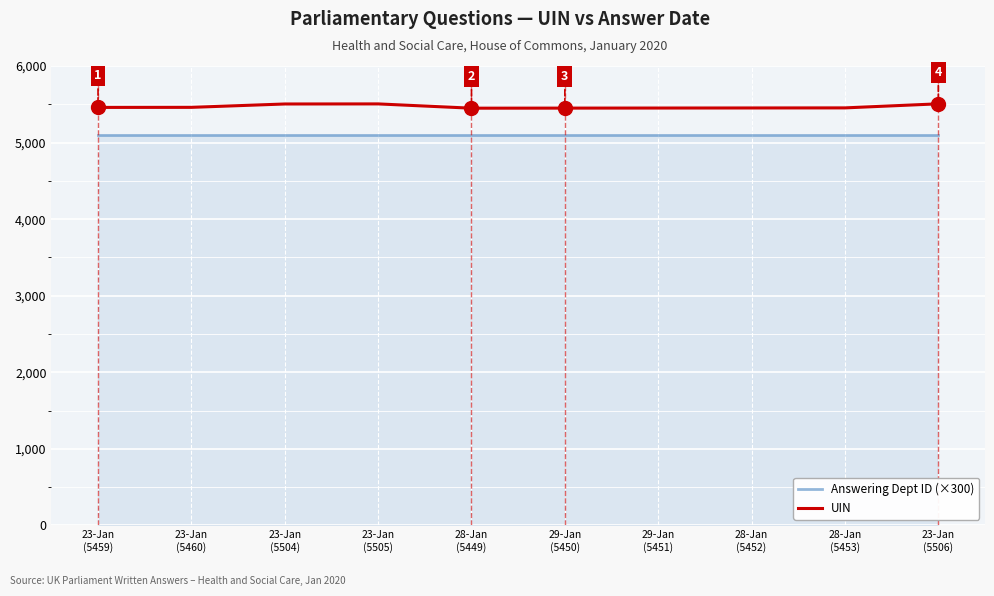

Rank the series at 23-Jan
(5506) from lowest to highest value.

Answering Dept ID (×300), UIN